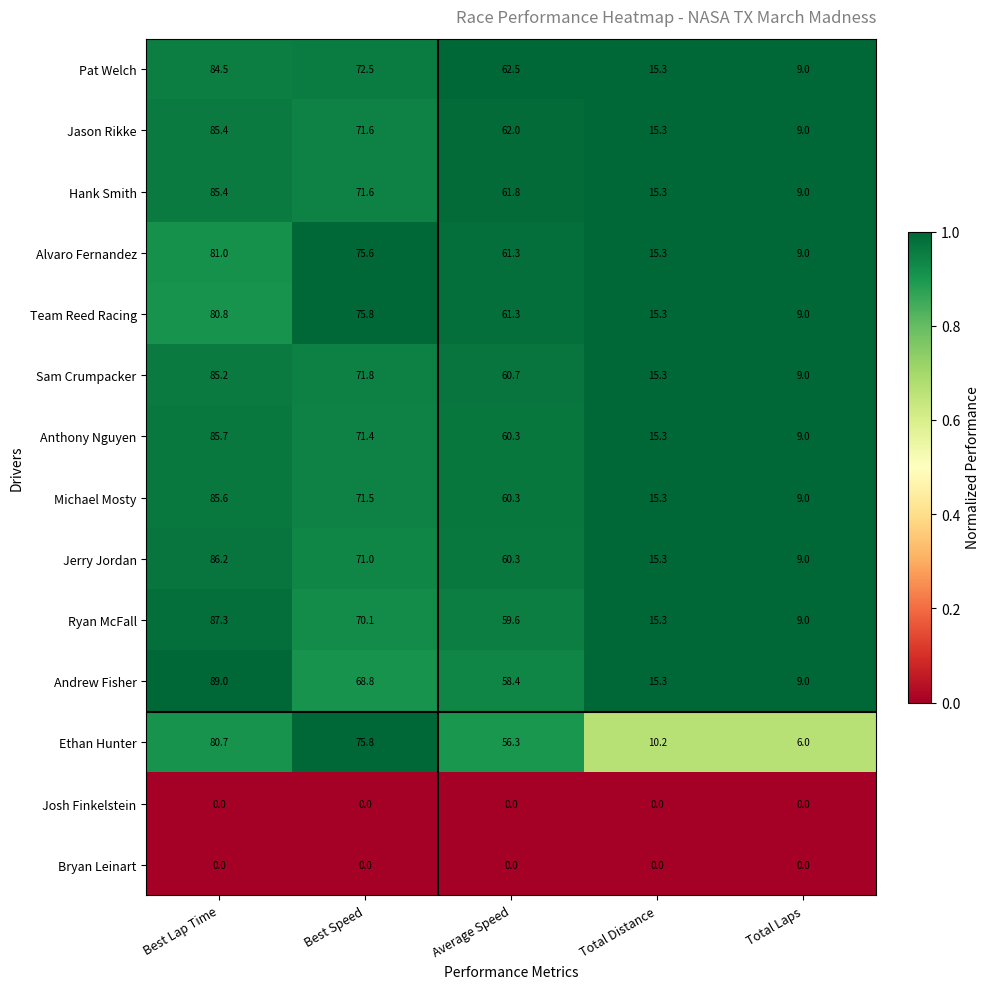

Which category has the highest value across all series?

Best Lap Time